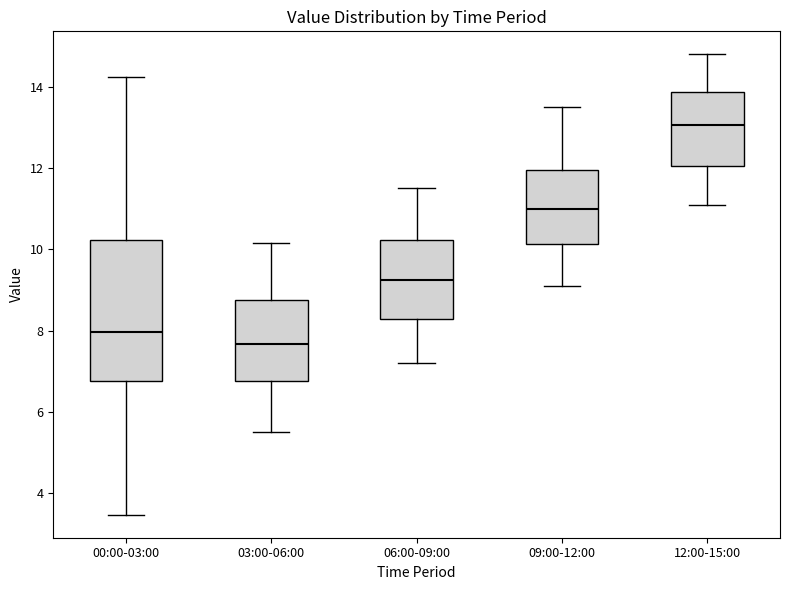

Reading left to right, read every box against the y-axis: the position of its median line, the range the box covers, and the ends of its whiskers. The values are not printed on the chart, so give them approximately, as read against the axis.

00:00-03:00: median 8.0, box 6.8 to 10.2, whiskers 3.4 to 14.2
03:00-06:00: median 7.6, box 6.8 to 8.8, whiskers 5.6 to 10.2
06:00-09:00: median 9.2, box 8.2 to 10.2, whiskers 7.2 to 11.6
09:00-12:00: median 11.0, box 10.2 to 12.0, whiskers 9.2 to 13.6
12:00-15:00: median 13.0, box 12.0 to 13.8, whiskers 11.2 to 14.8